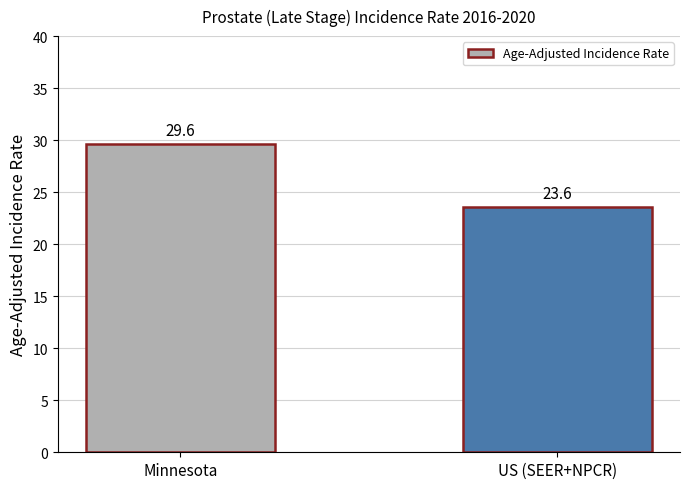

At which label does the data first exceed 29?

Minnesota